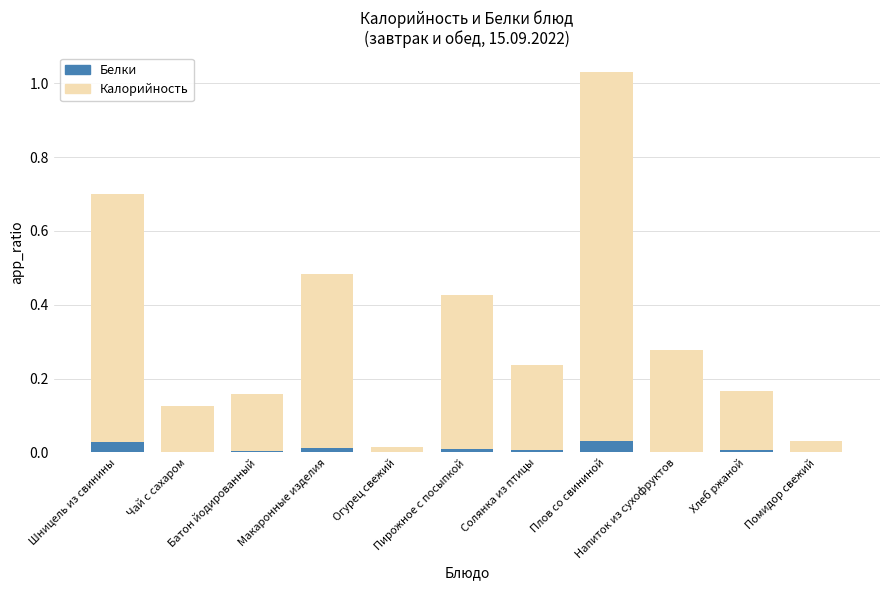

At how many categories does at least one series exceed 0?

11